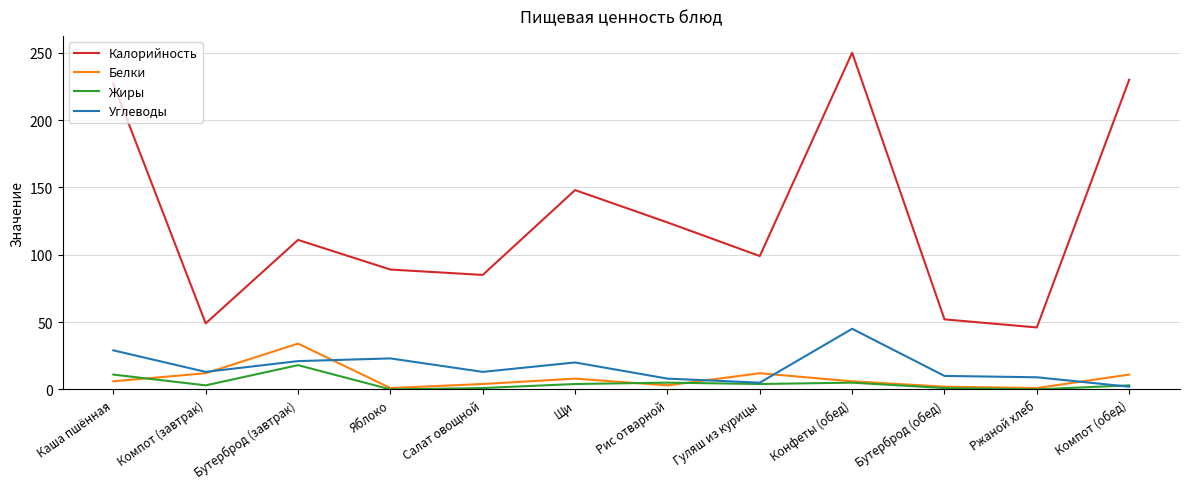

Between Бутерброд (обед) and Компот (обед), which series saw the biggest shift?

Калорийность